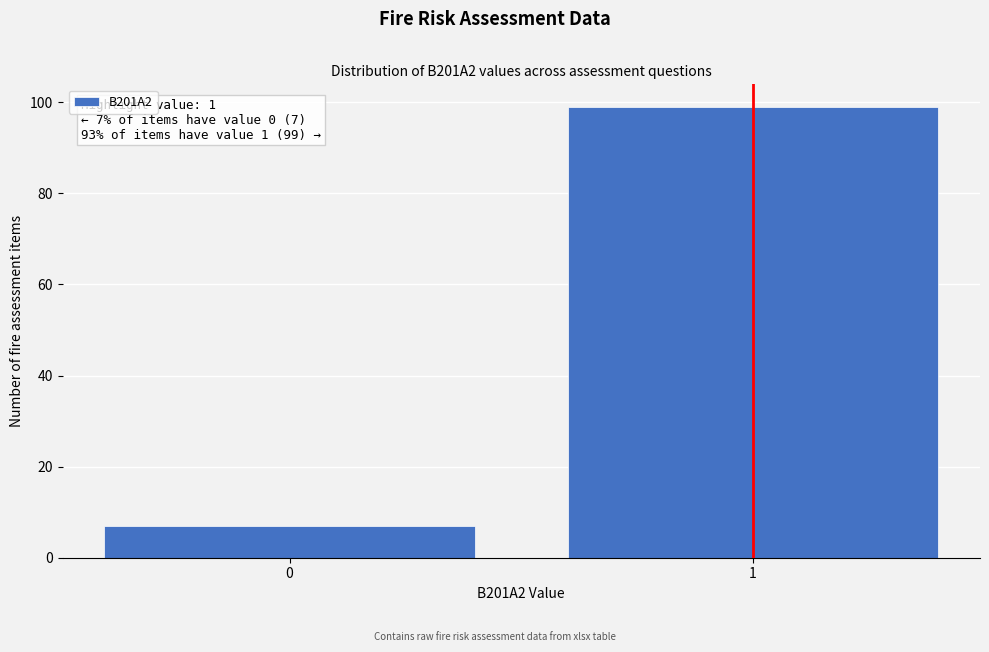

Reading left to right, list all the values displayed in this chart.

7	99